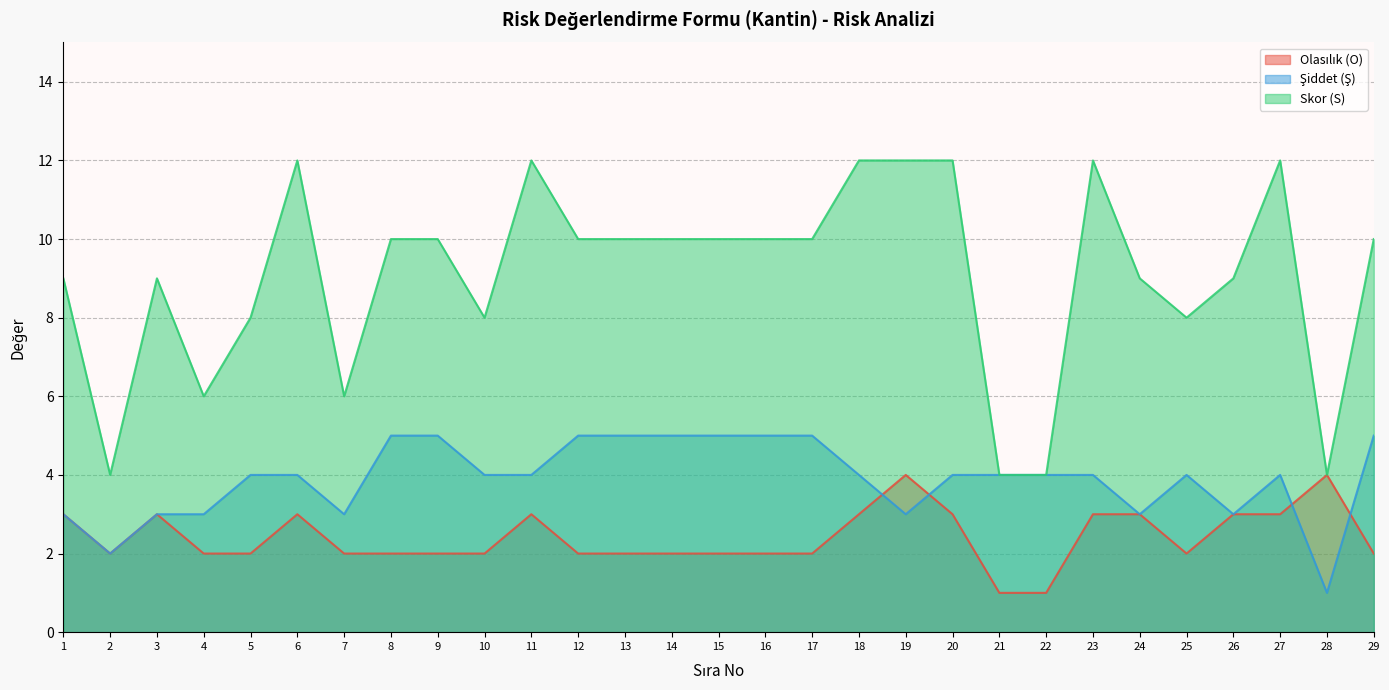

How many interior local peaks does the Olasılık (O) series have?

5